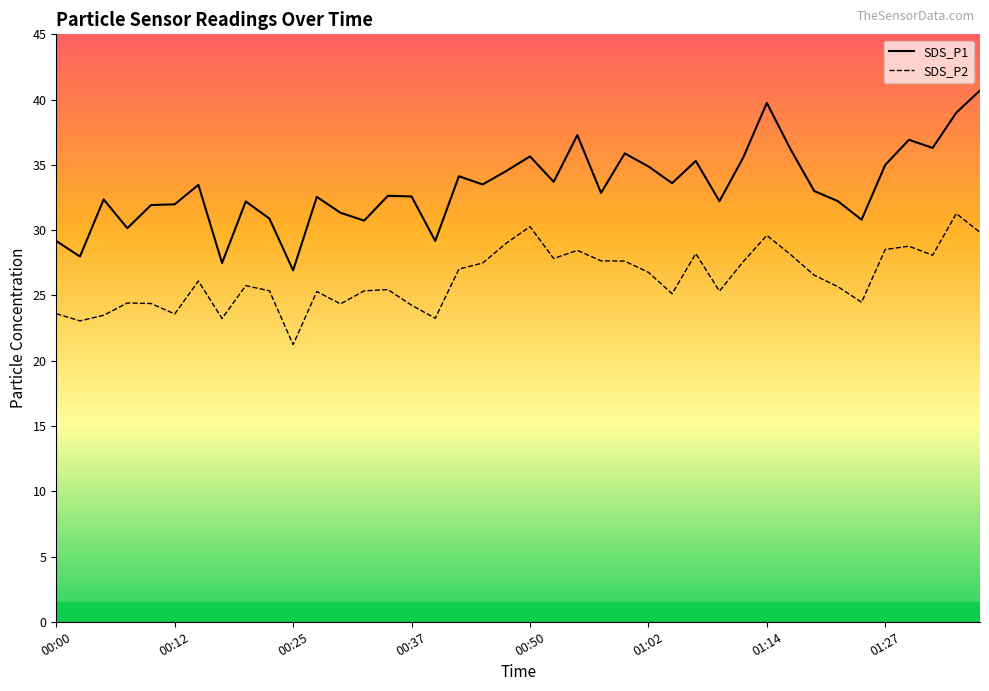

True or false: SDS_P2 and SDS_P1 intersect in this chart.

False